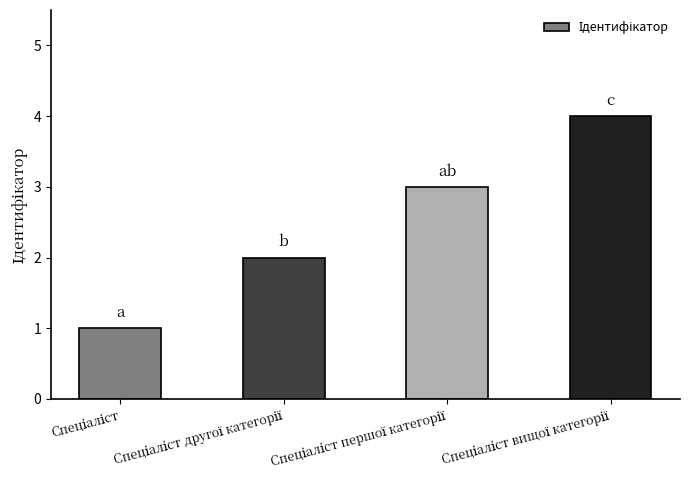

Are the bars horizontal?

No